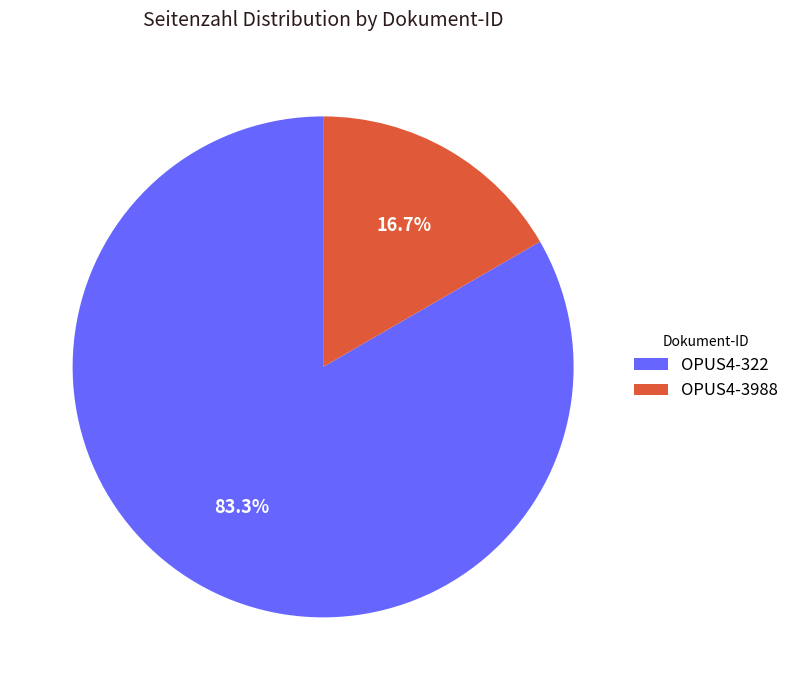

What is the ratio of the value at OPUS4-3988 to the value at OPUS4-322?

0.2